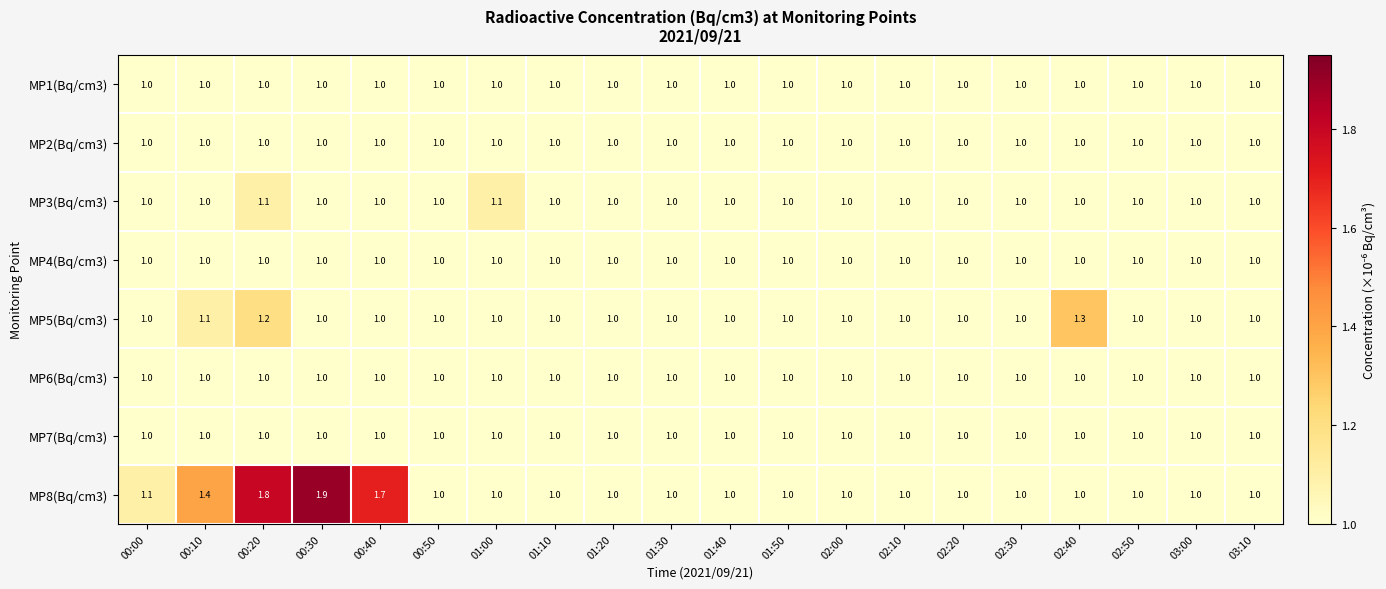

The MP6(Bq/cm3) series shows 0.4 at 00:10. True or false?

False